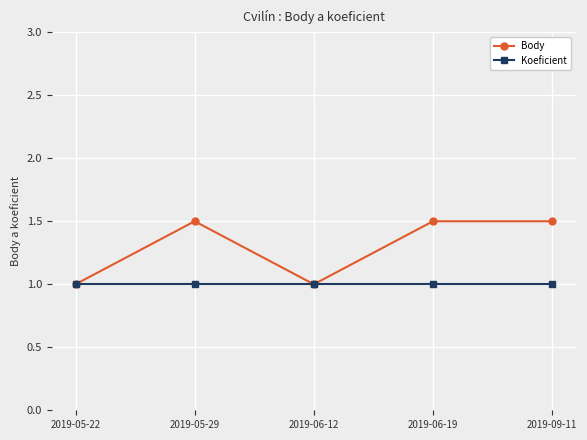

Does the chart display data point markers on the line(s)?

Yes